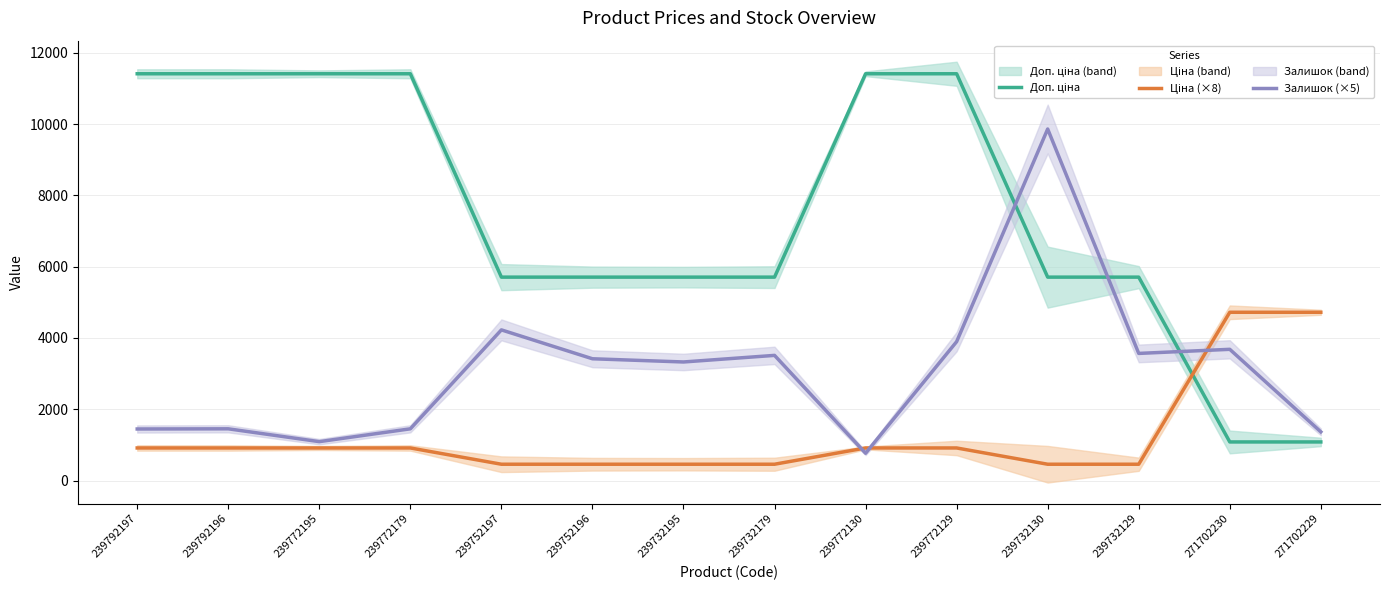

Rank the series at 239792197 from highest to lowest value.

Доп. ціна, Залишок (×5), Ціна (×8)